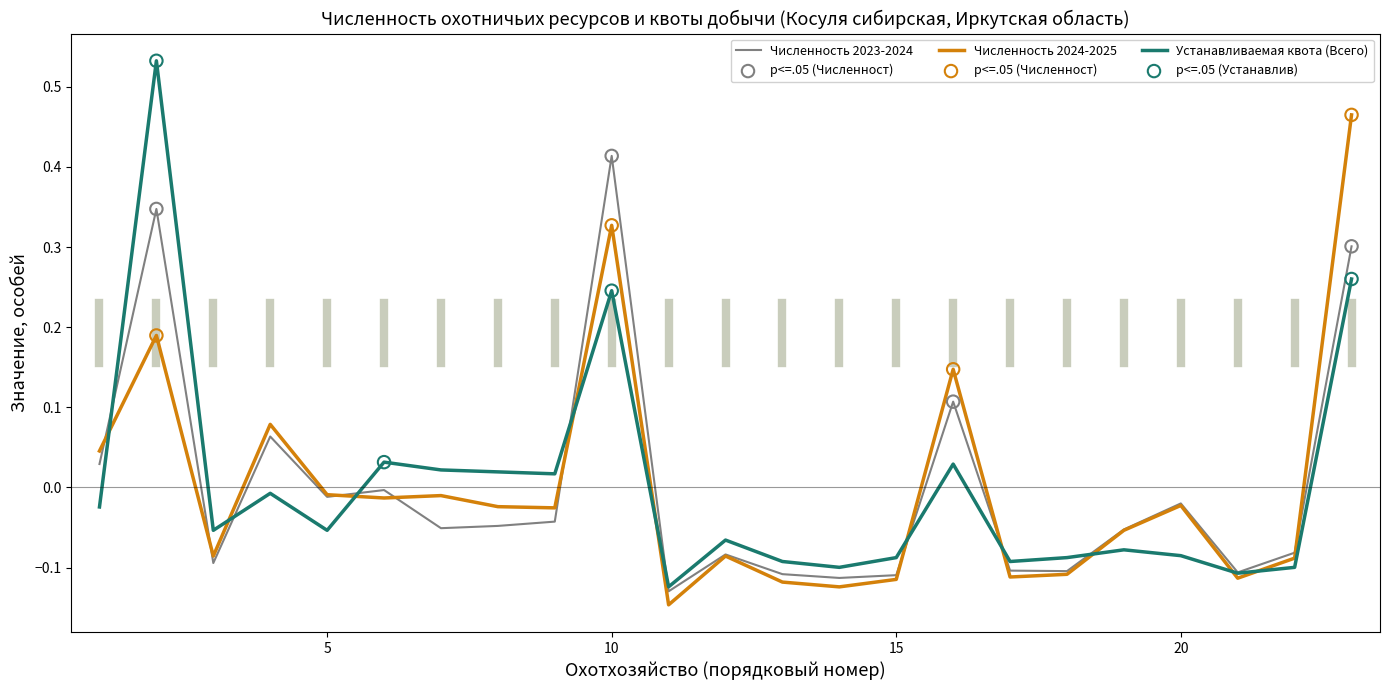

Which series has the largest range (max minus min)?

Устанавливаемая квота (Всего)